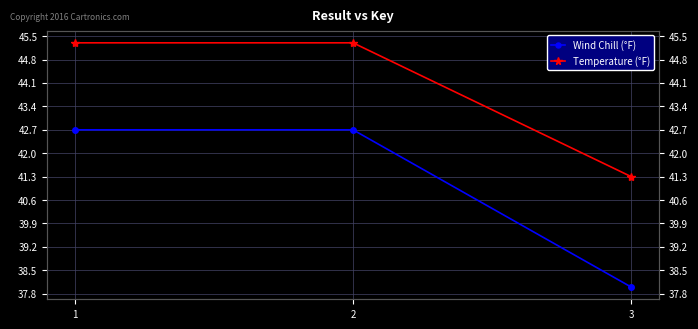

Count the number of data series in this chart.

2